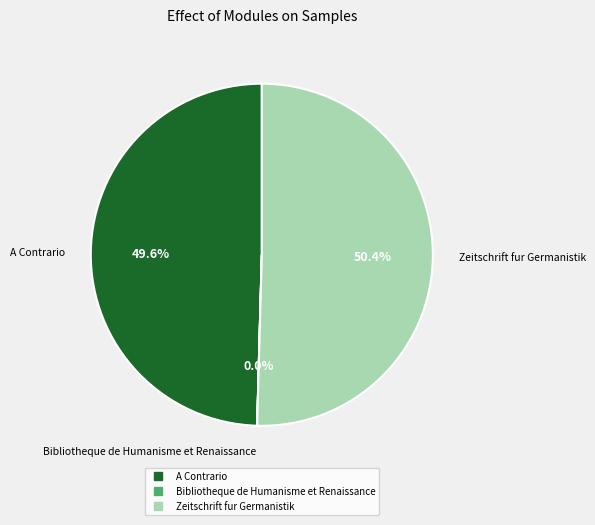

Which slice is the largest?

Zeitschrift fur Germanistik